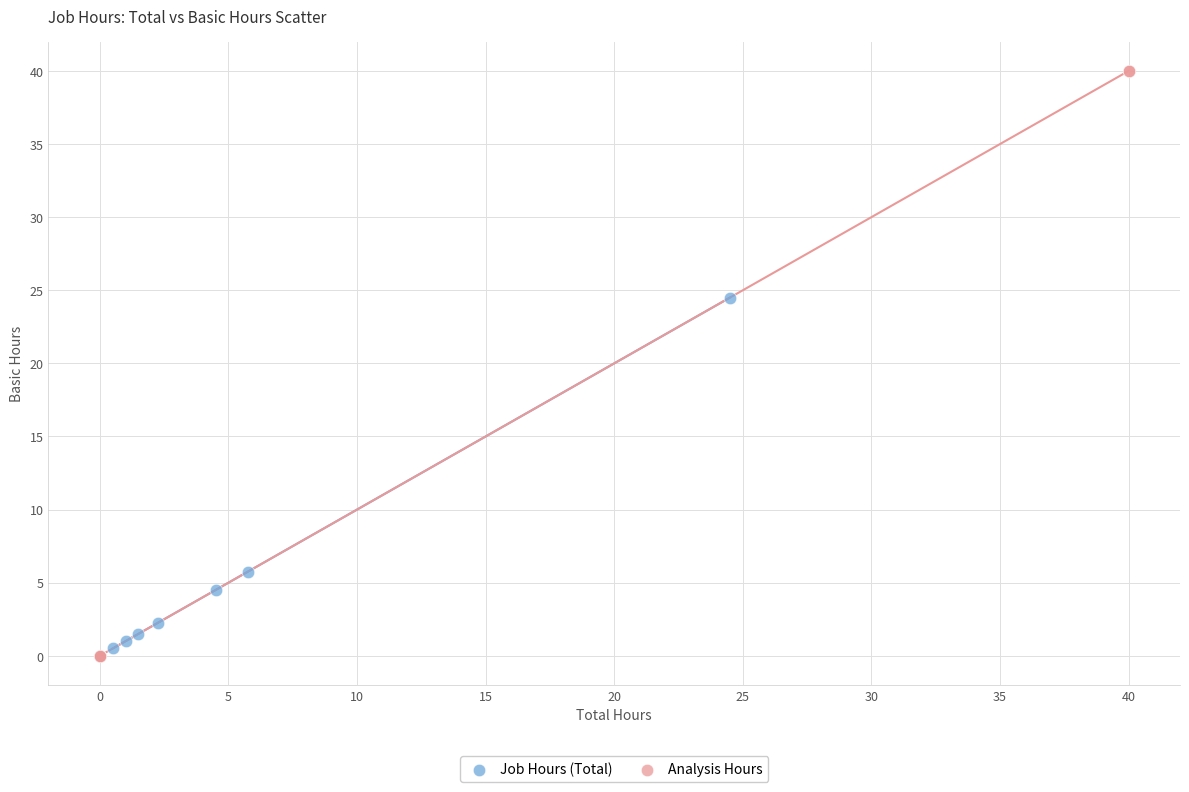

Which series contains the highest Y value?

Analysis Hours